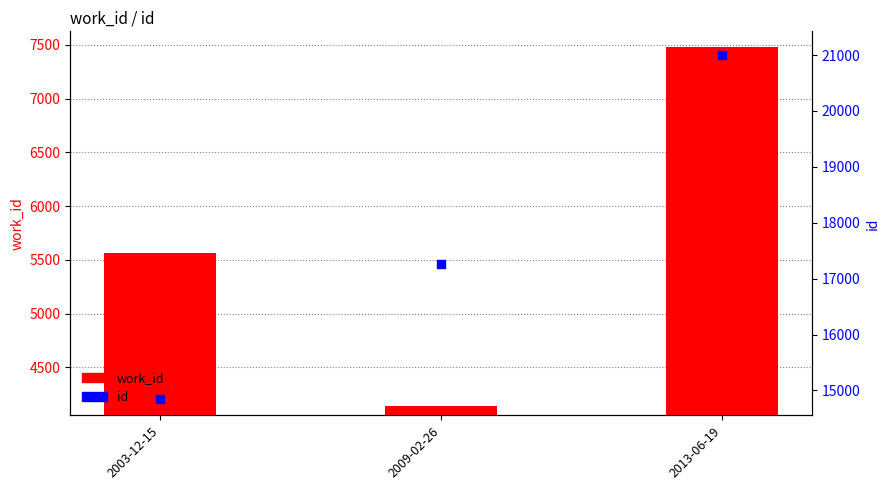

What is the total value across all series at 2013-06-19?

28480